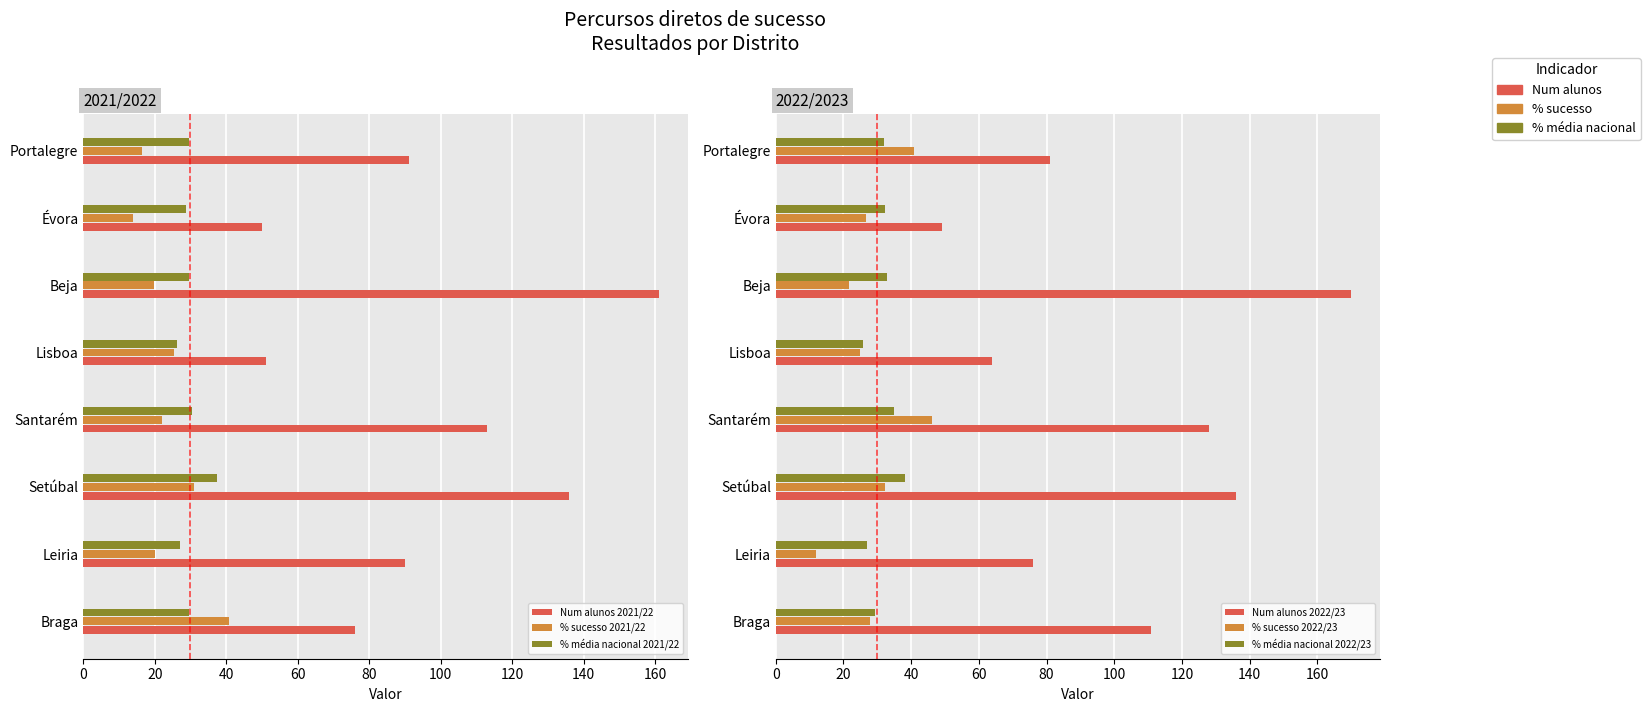

What is the greatest value displayed?

170.0